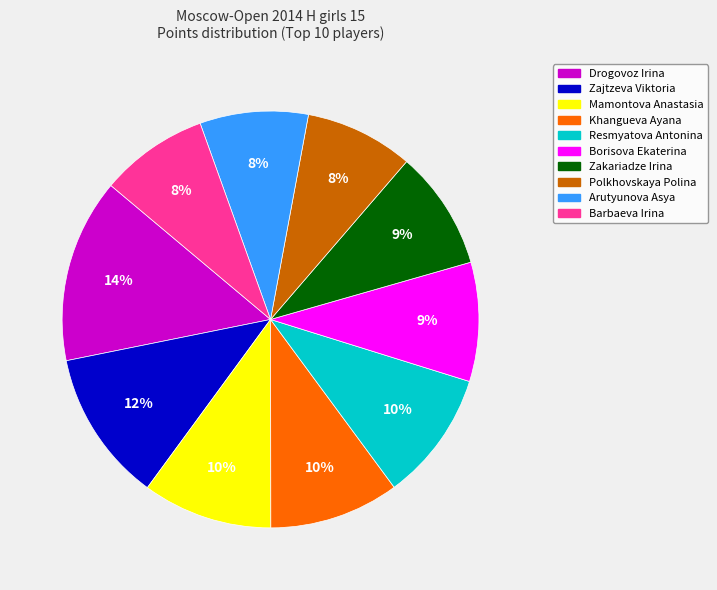

Which has a higher value, Borisova Ekaterina or Mamontova Anastasia?

Mamontova Anastasia